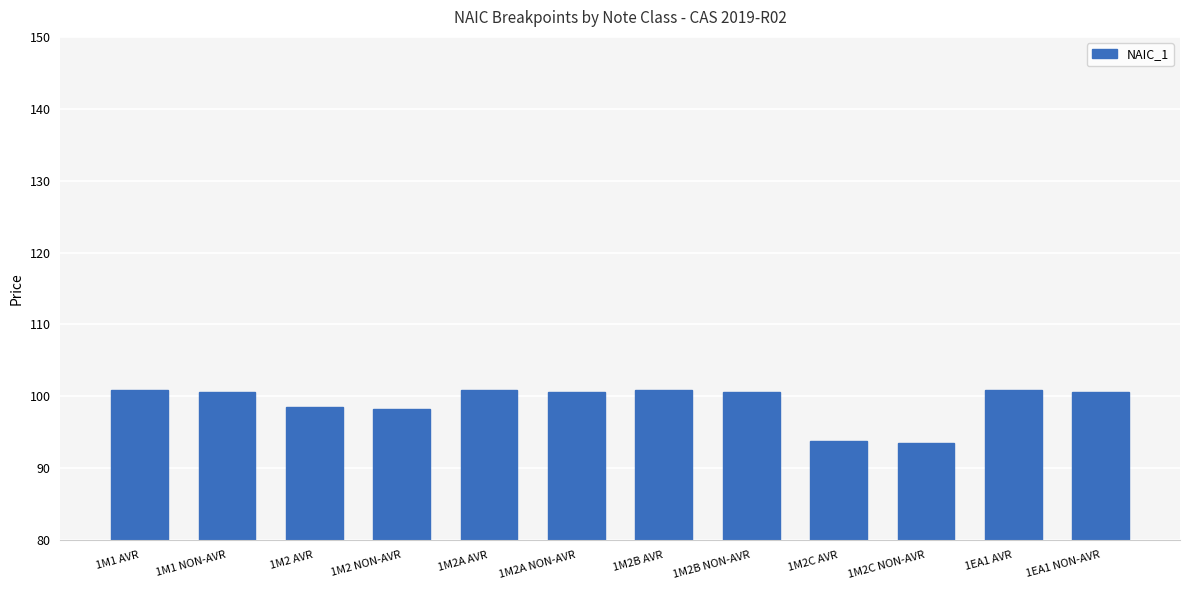

What is the difference between the maximum and minimum values?

7.3